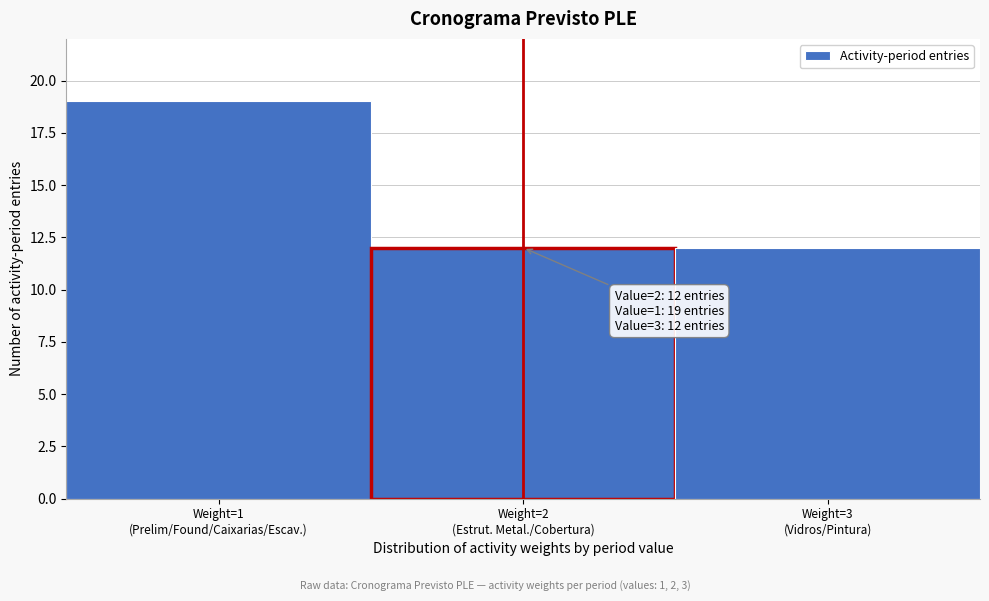

Reading left to right, what are all the values shown in this chart?

19	12	12